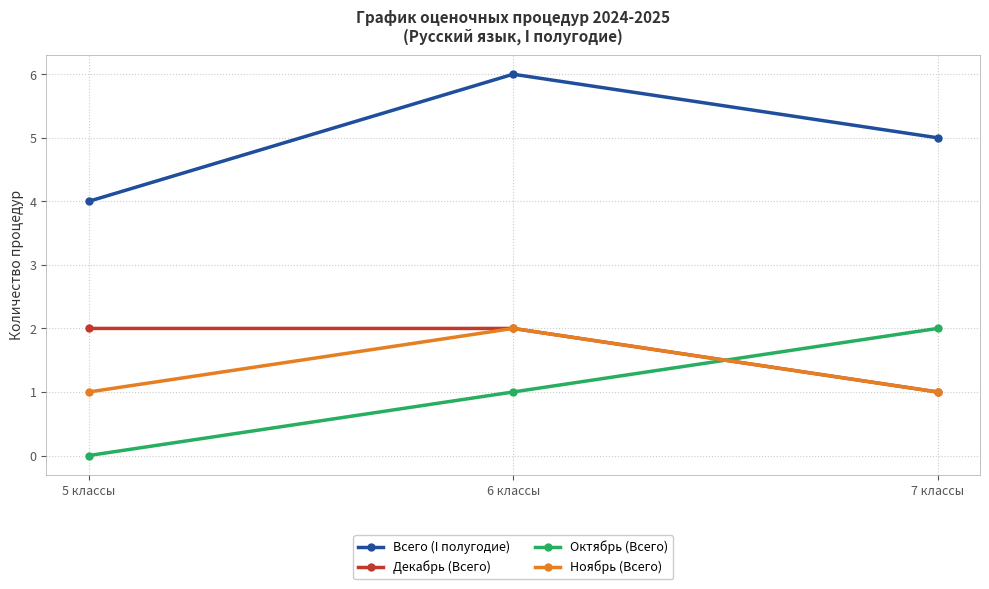

Rank the categories by Всего (I полугодие) value from highest to lowest.

6 классы, 7 классы, 5 классы